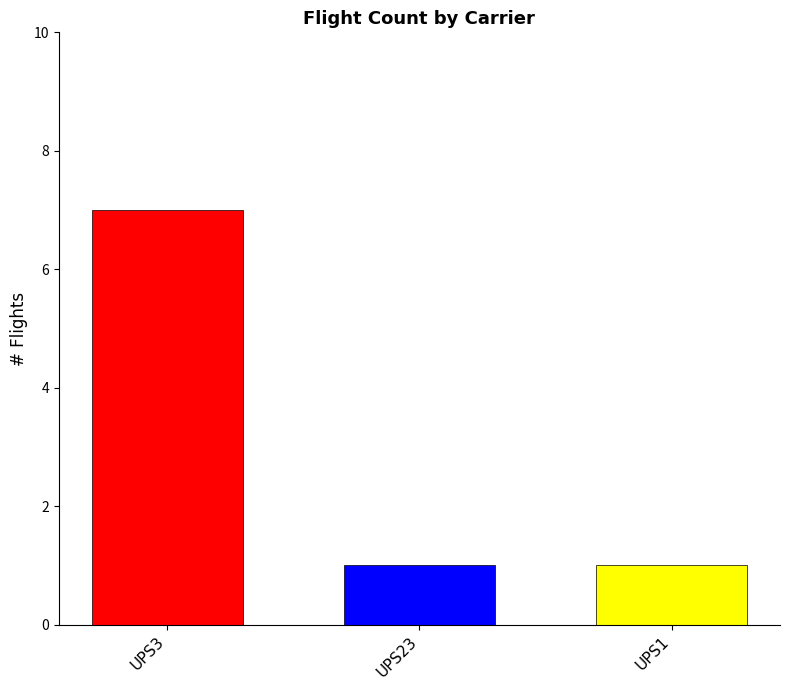

What is the spread (max minus min) of values at UPS23?

6